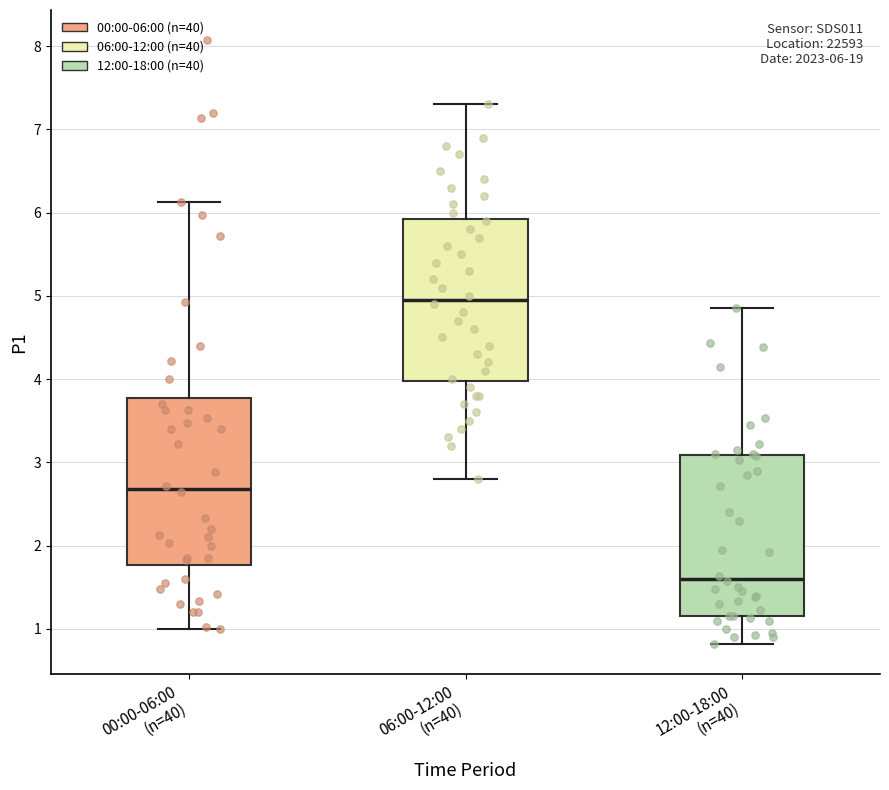

Which box has the highest median line?

06:00-12:00 (n=40)